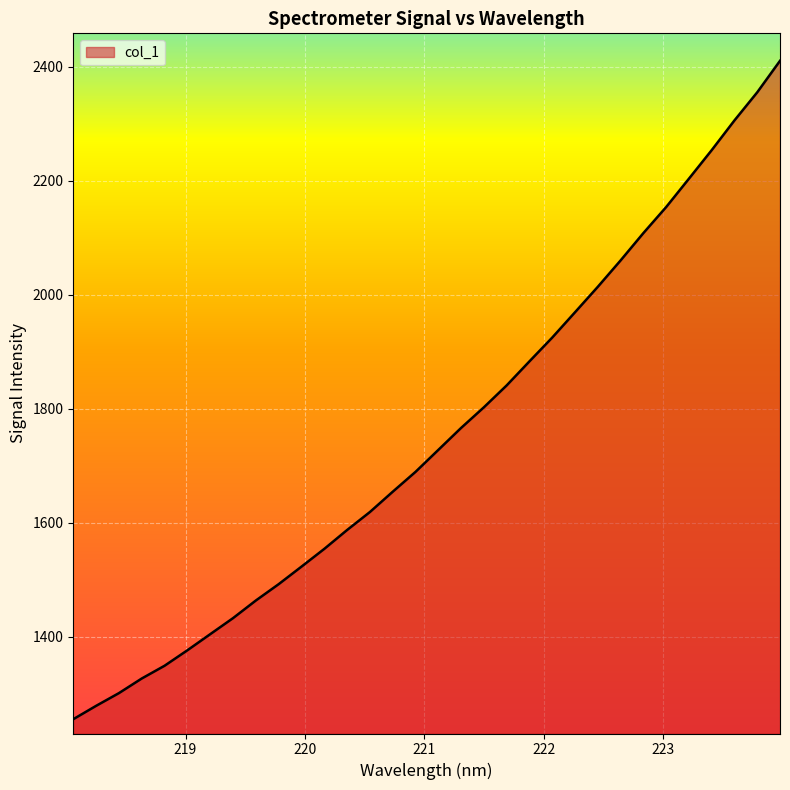

What is the greatest value displayed?

2410.6